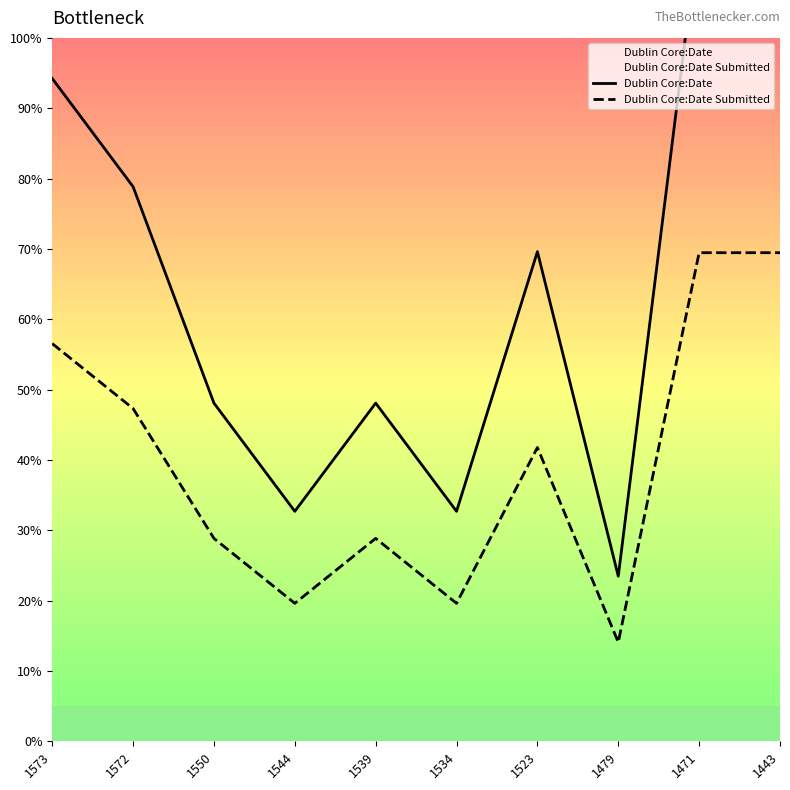

What is the difference between the Dublin Core:Date values at 1471 and 1523?

46.2